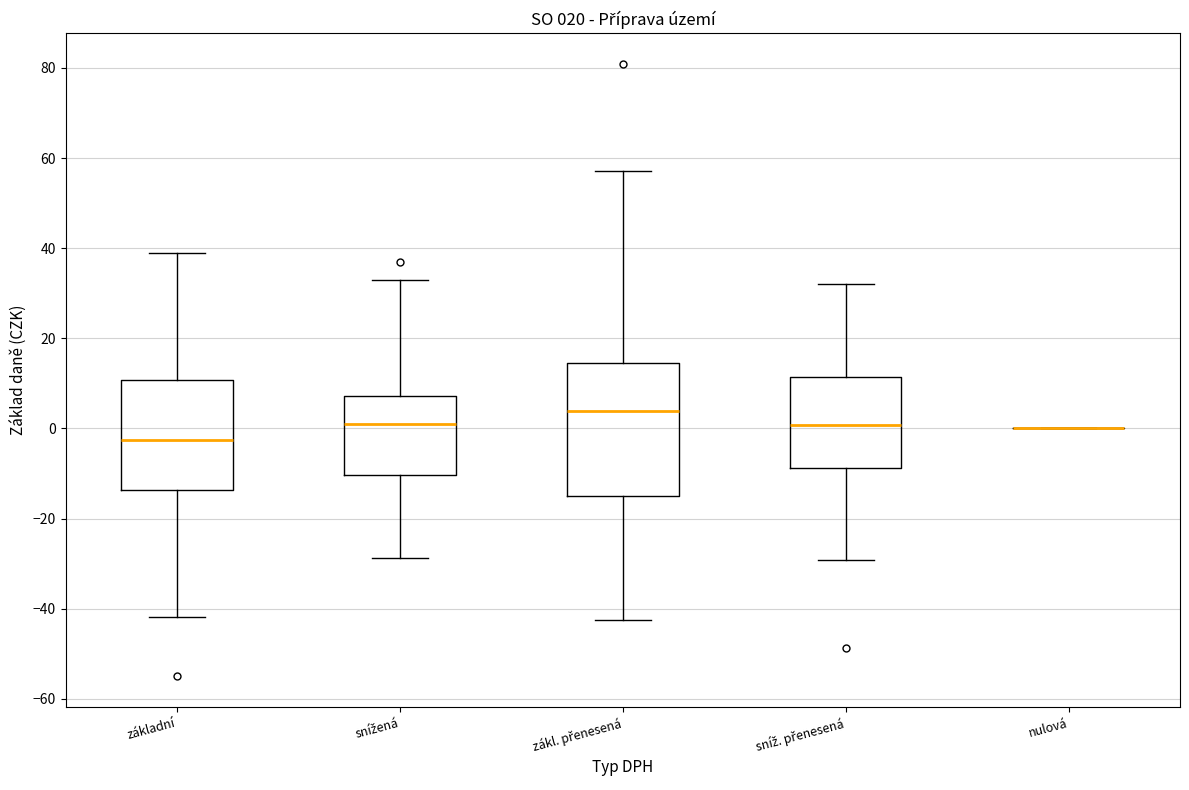

Where is the lower edge of the box for sníž. přenesená on the y-axis? The values are not printed on the chart, so give them approximately, as read against the axis.

-8